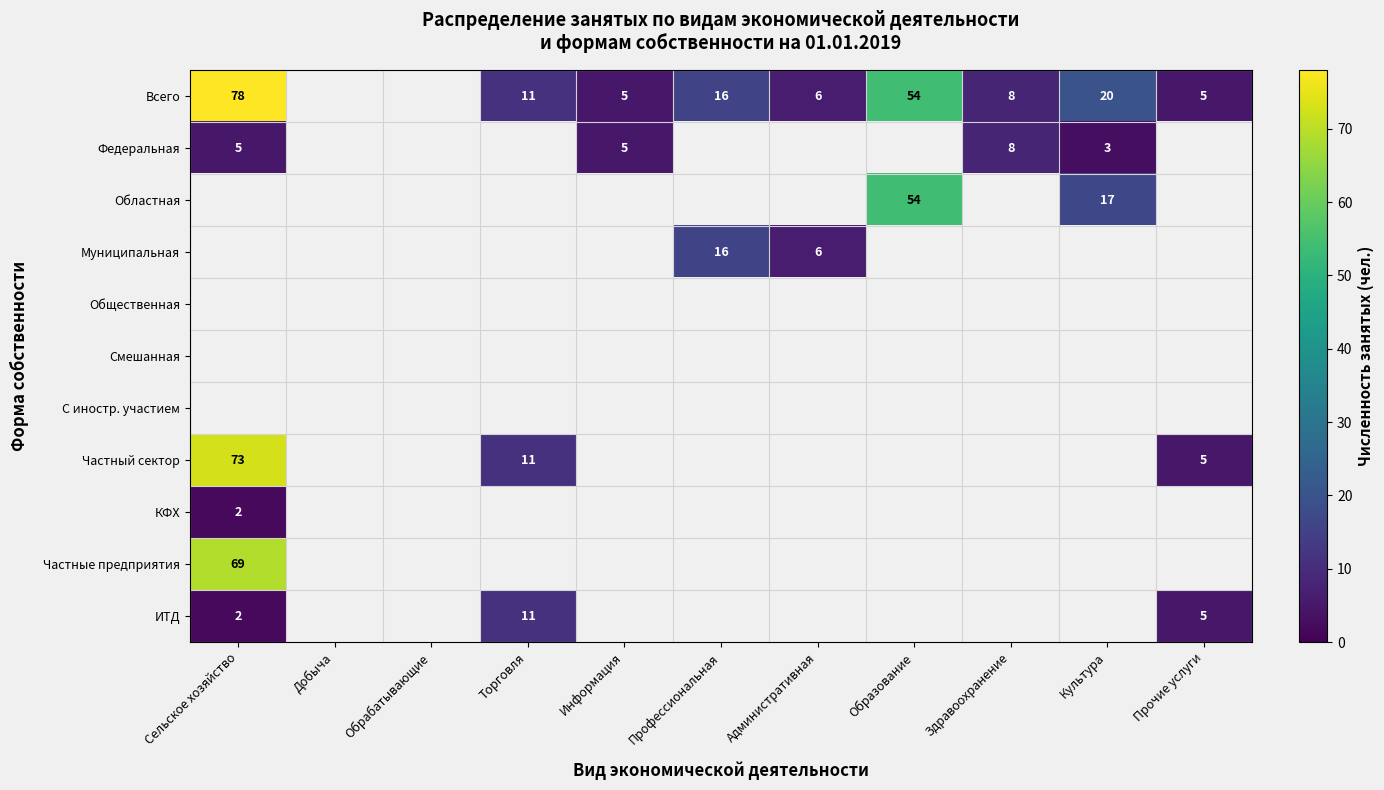

The value of КФХ at Сельское хозяйство is 2. True or false?

True